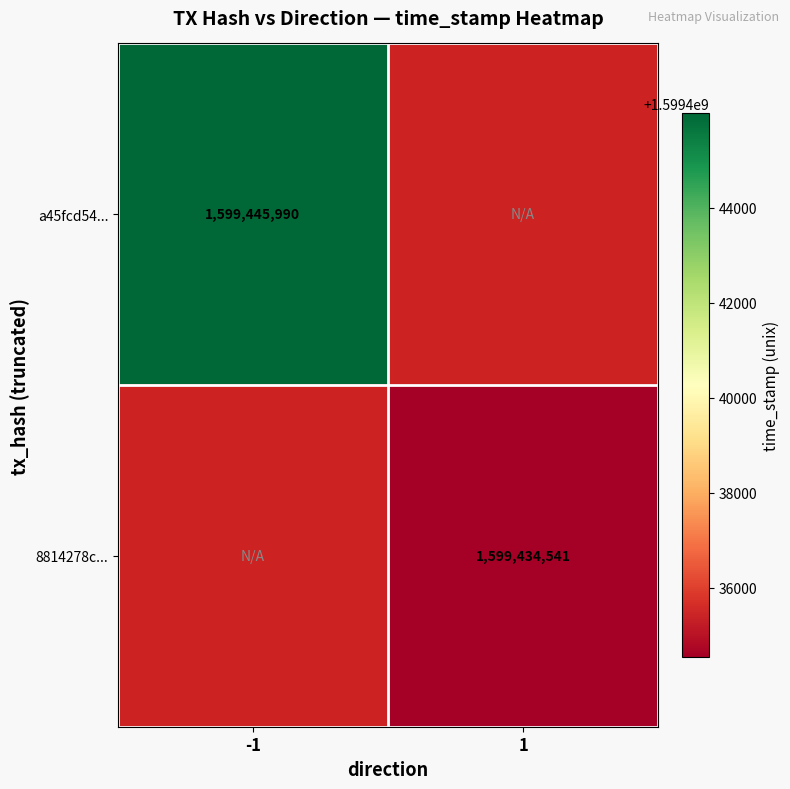

The value of 8814278c... at 1 is 1599434541. True or false?

True